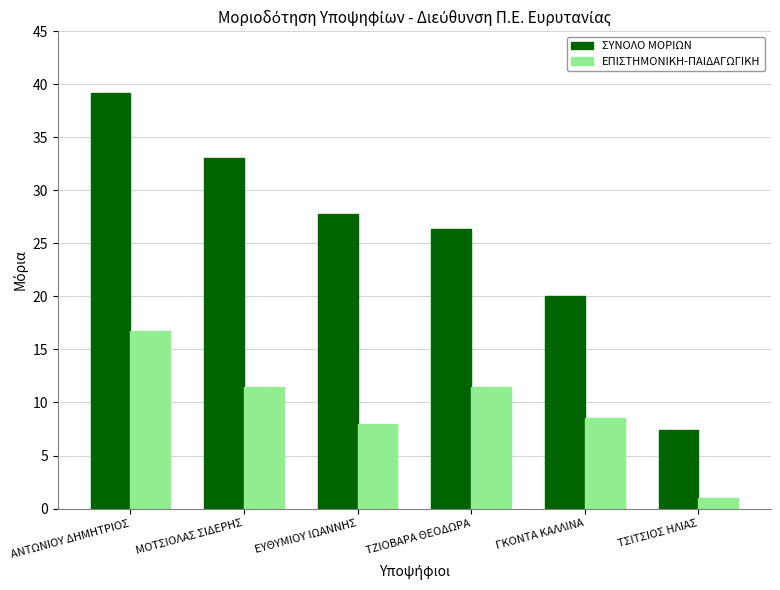

Between ΓΚΟΝΤΑ ΚΑΛΛΙΝΑ and ΤΣΙΤΣΙΟΣ ΗΛΙΑΣ, which series saw the biggest shift?

ΣΥΝΟΛΟ ΜΟΡΙΩΝ